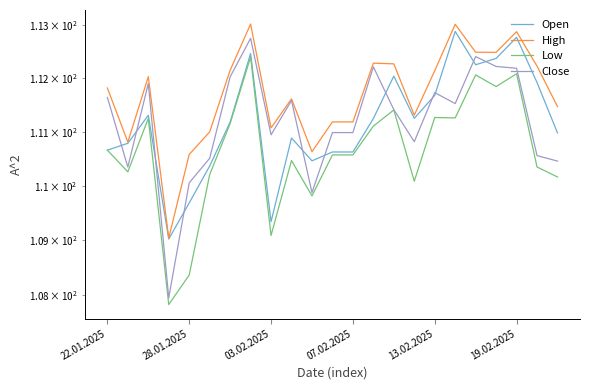

Read the Low value at 22.01.2025.

110.7